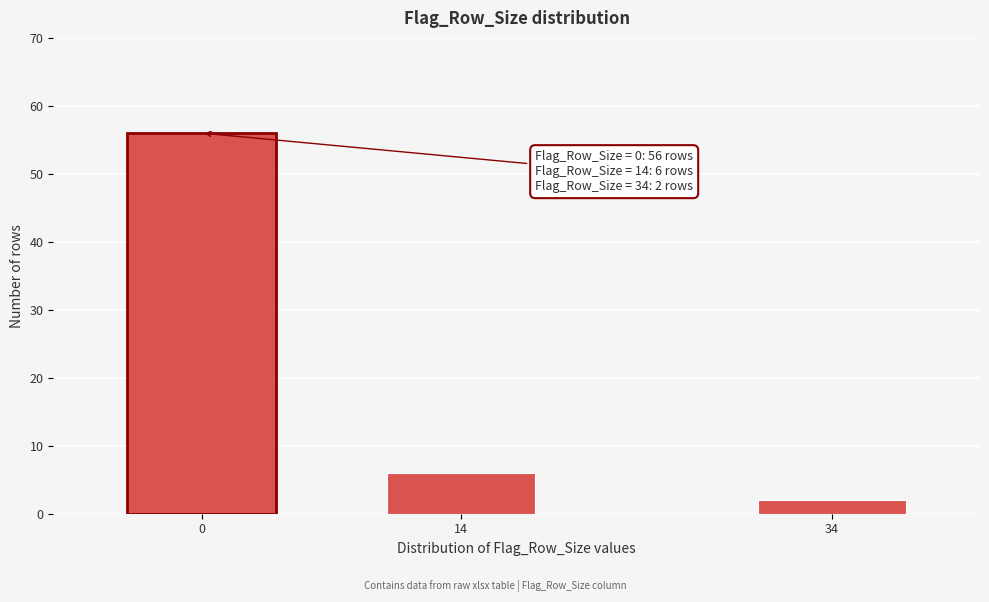

Reading left to right, transcribe all the data shown in this chart.

0=56	14=6	34=2